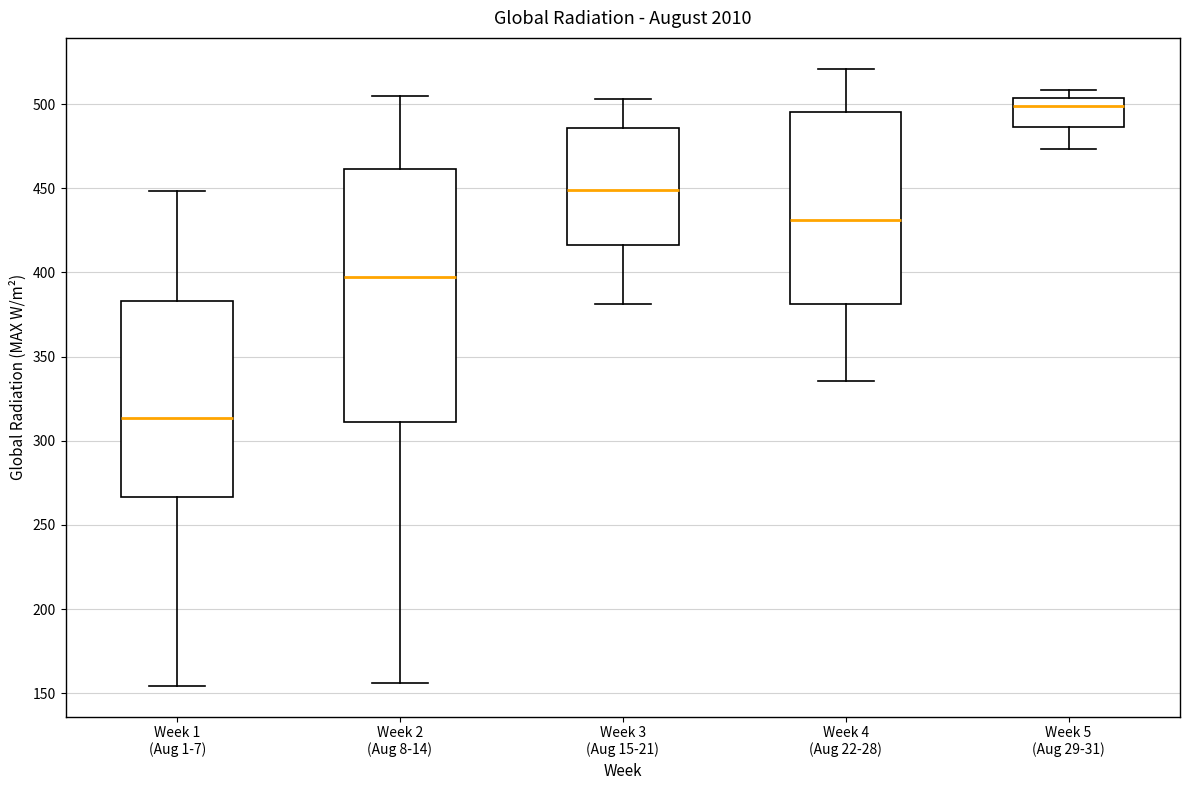

Which box is the tallest, from its lower edge to its upper edge?

Week 2 (Aug 8-14)